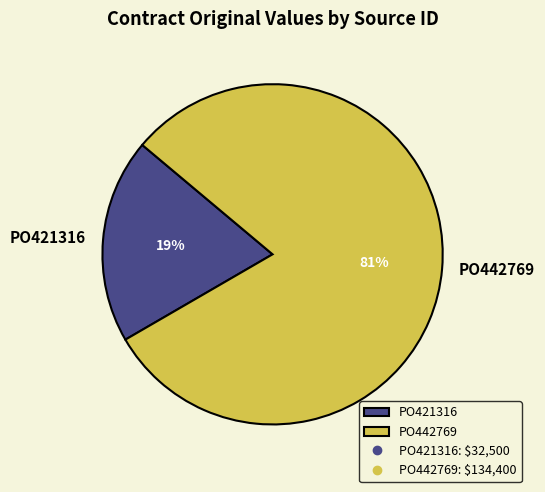

Between PO421316 and PO442769, which is larger?

PO442769